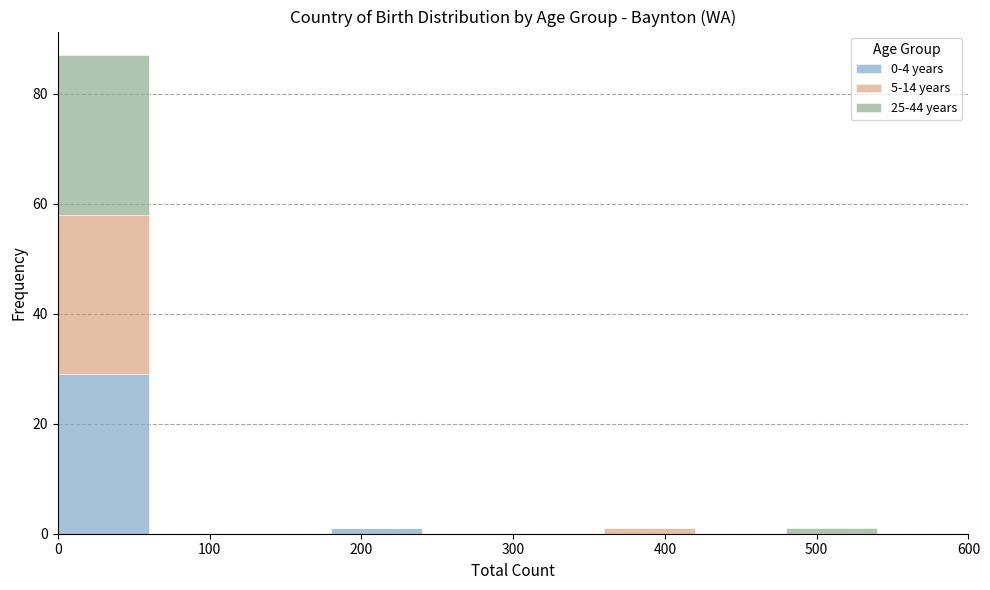

Which range on the x-axis has the tallest stacked bar (by total height)?

0 to 60